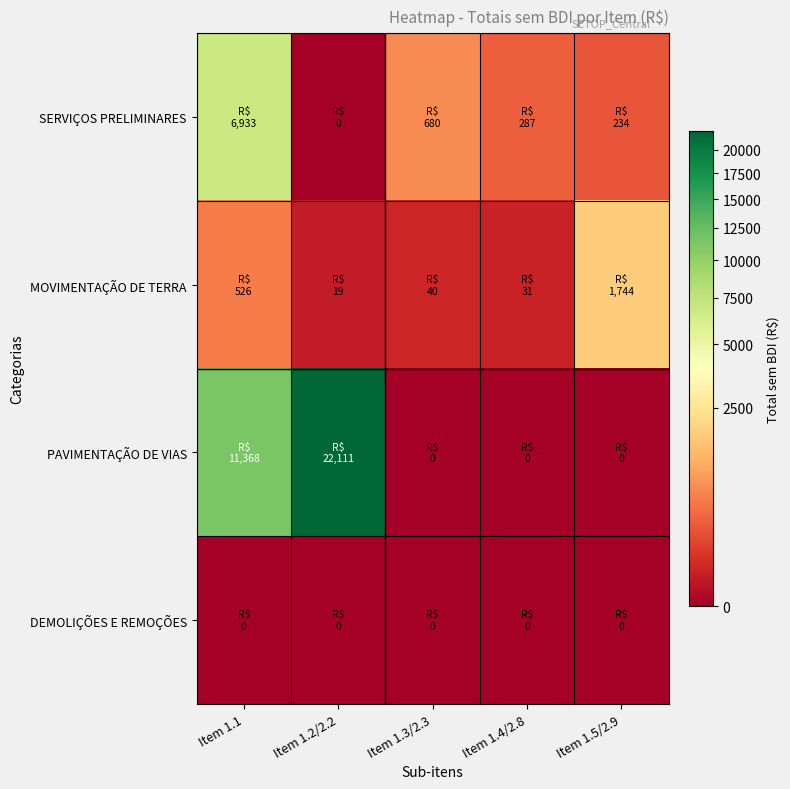

Count the number of categories in the chart.

5